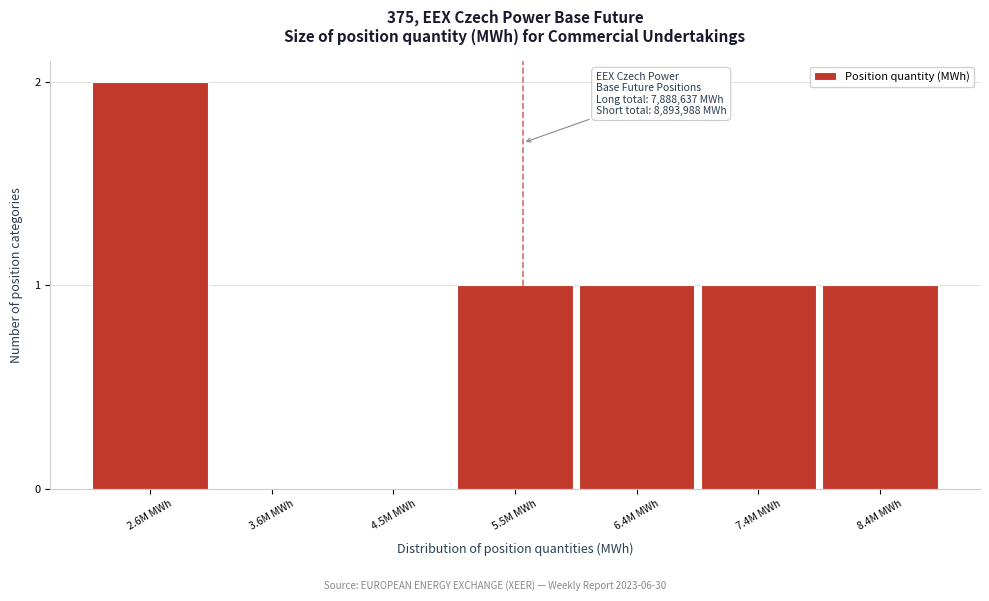

Reading left to right, transcribe all the data shown in this chart.

2.6M MWh=2	3.6M MWh=0	4.5M MWh=0	5.5M MWh=1	6.4M MWh=1	7.4M MWh=1	8.4M MWh=1